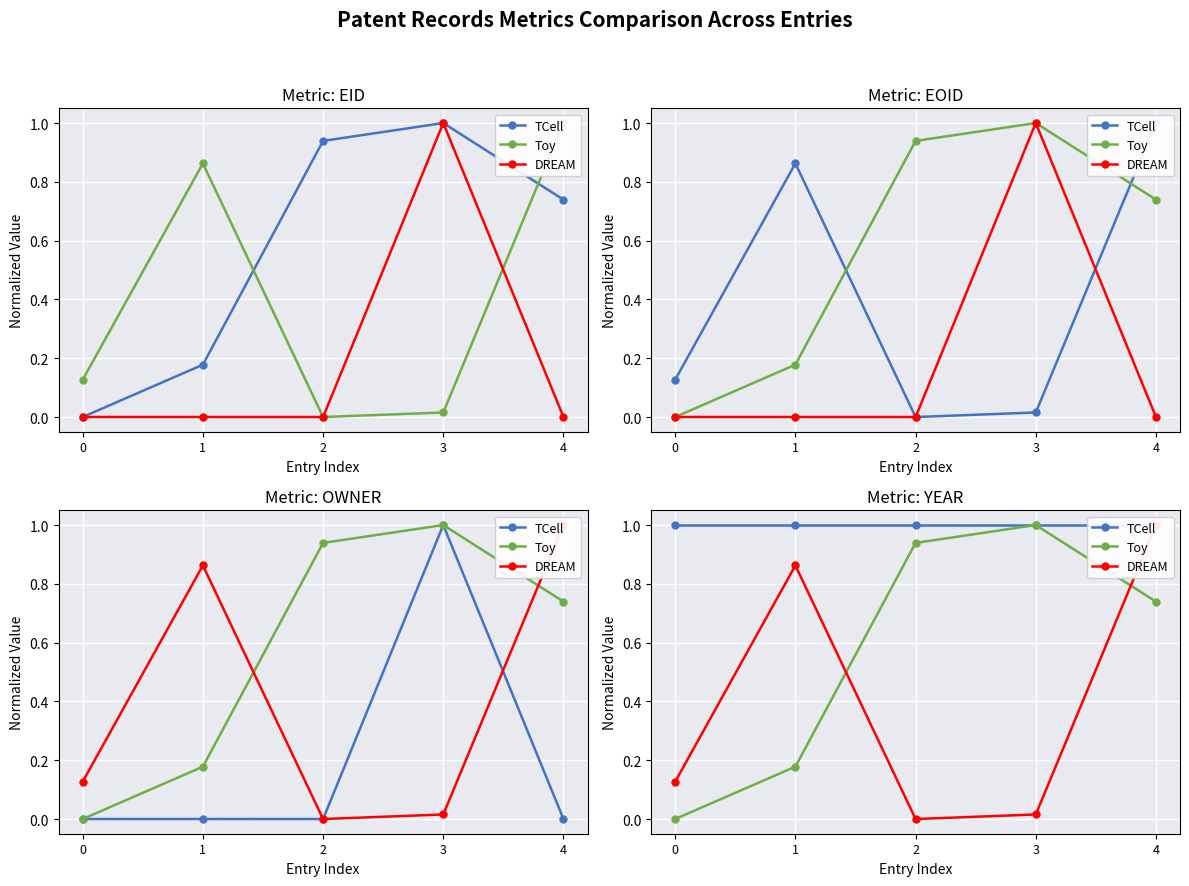

Reading left to right, what are all the values shown in this chart?

TCell: 1.0	1.0	1.0	1.0	1.0
Toy: 0.0	0.2	0.9	1.0	0.7
DREAM: 0.1	0.9	0.0	0.0	1.0